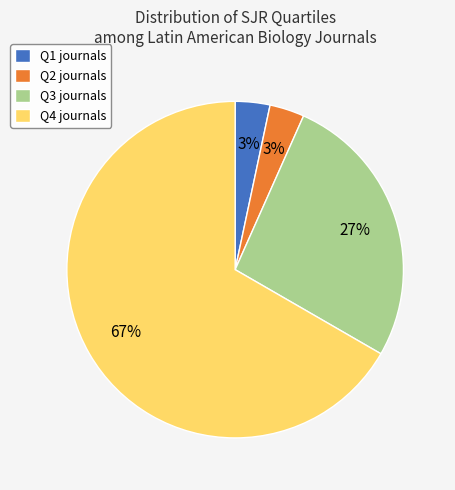

How many slices are in this pie chart?

4